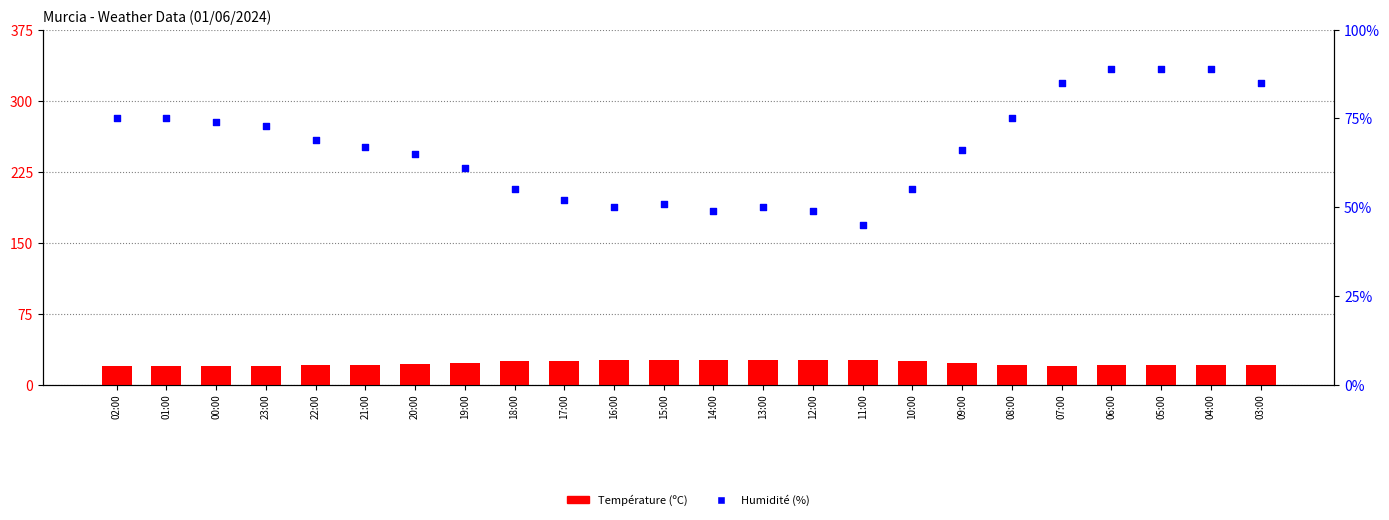

Which series has the widest spread of Y values?

Humidité (%)